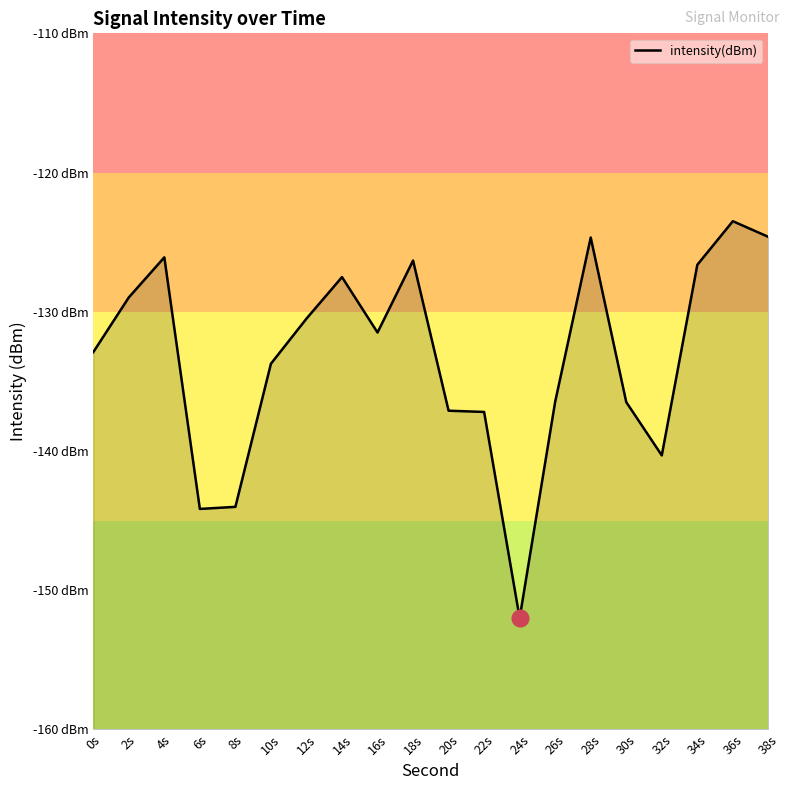

Which has a higher value, 18s or 10s?

18s